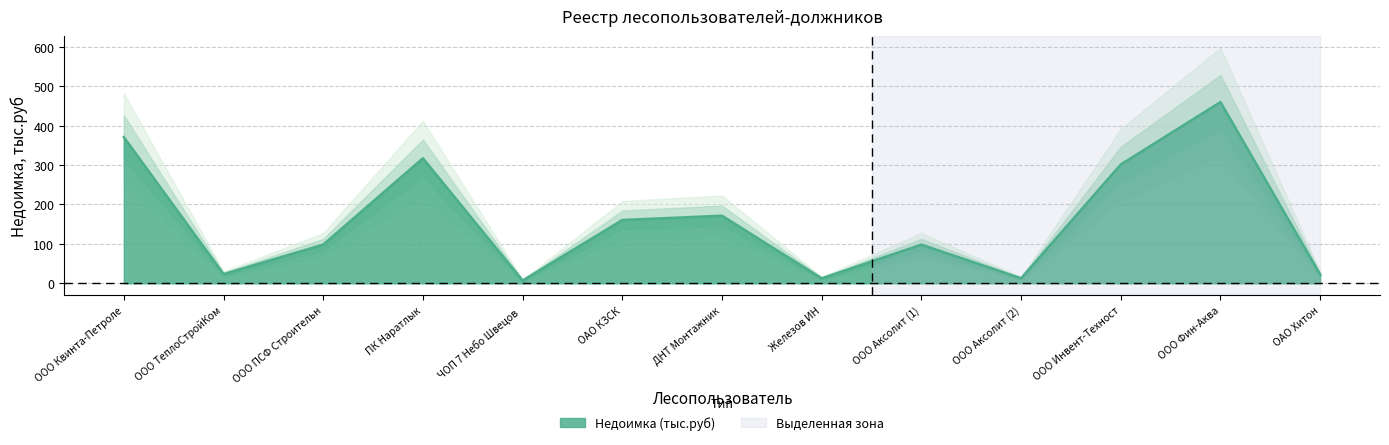

What is the smallest value displayed?

7.1